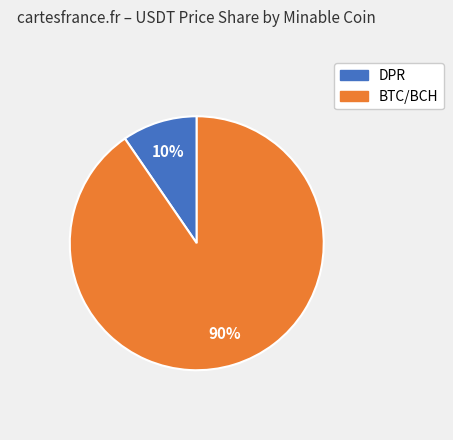

Is there a majority slice in this chart?

Yes